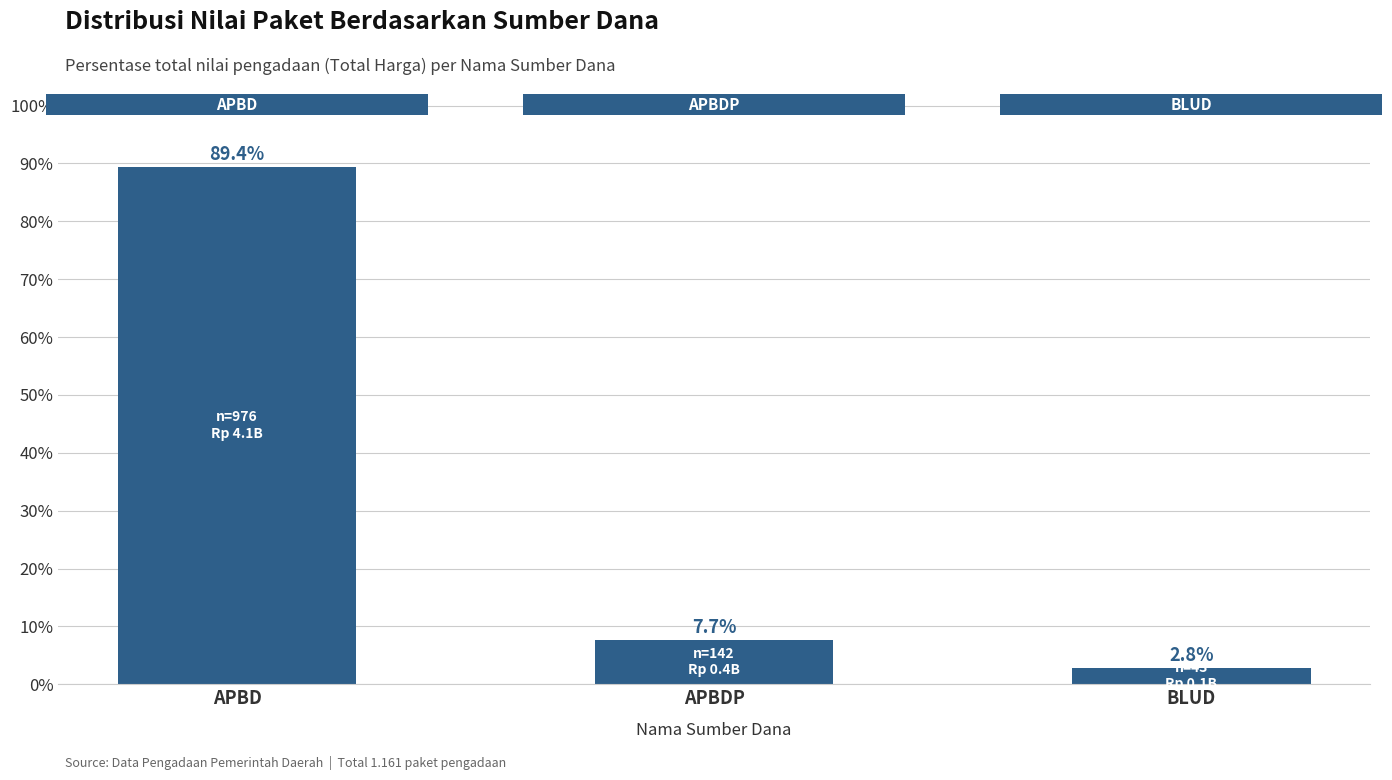

Are the bars grouped side by side (vs. stacked)?

No